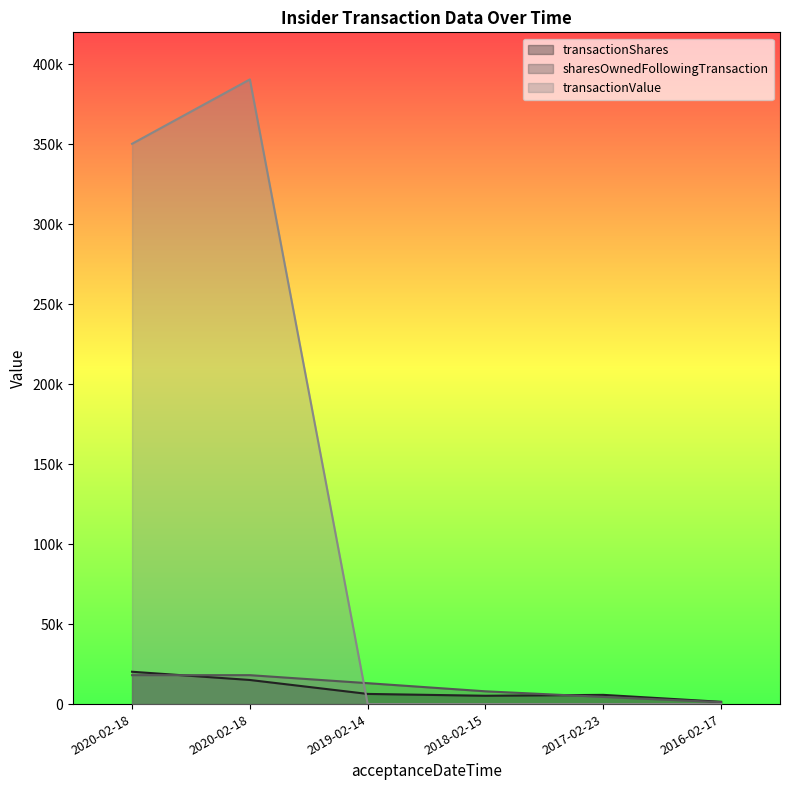

At which category is the sum across all series the highest?

2020-02-18